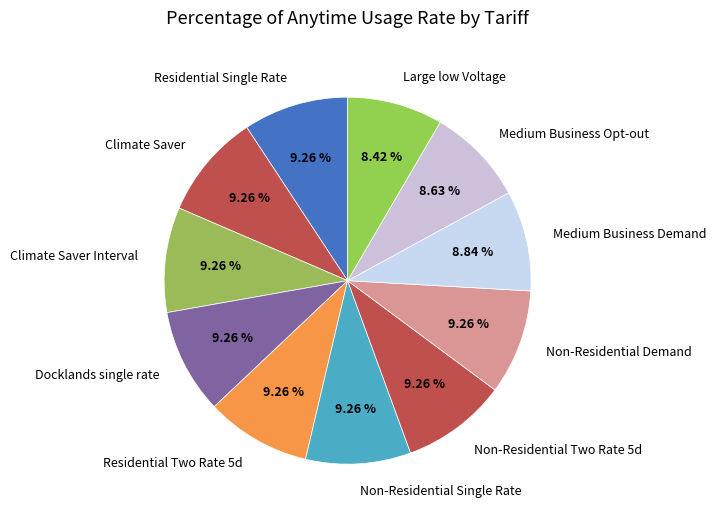

To the nearest percent, what portion does Medium Business Opt-out represent?

9%